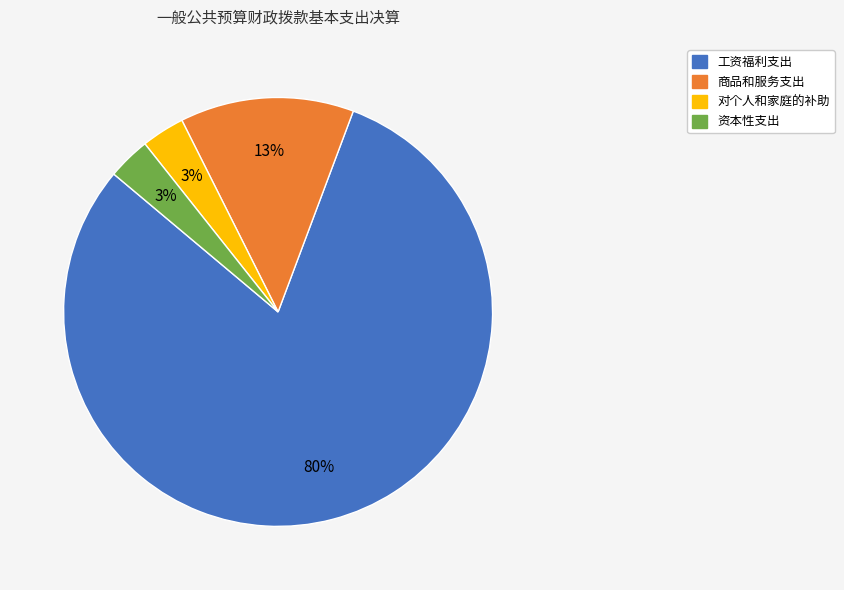

To the nearest percent, what is the average slice percentage?

25%